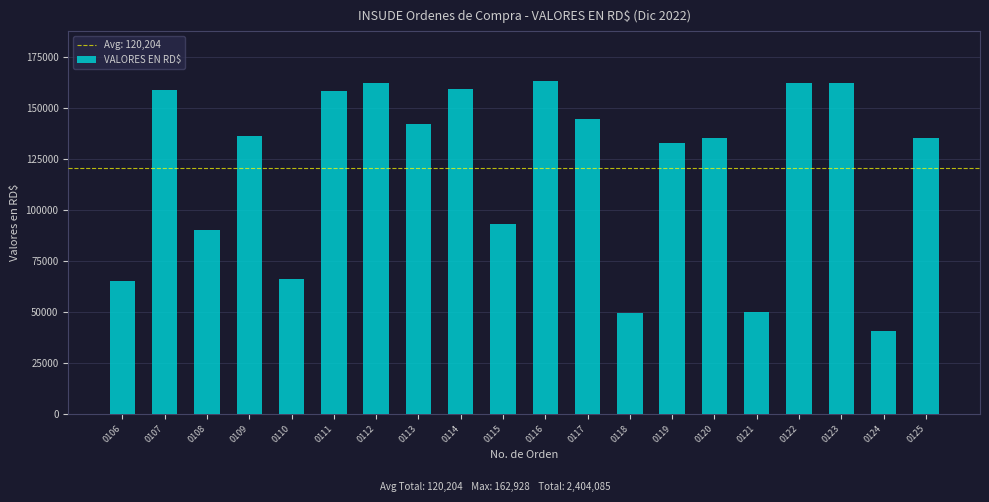

What is the maximum value shown in the chart?

162928.5